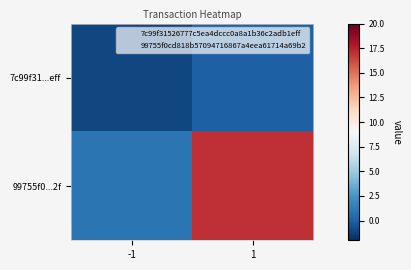

Between -1 and 1, which is larger?

1